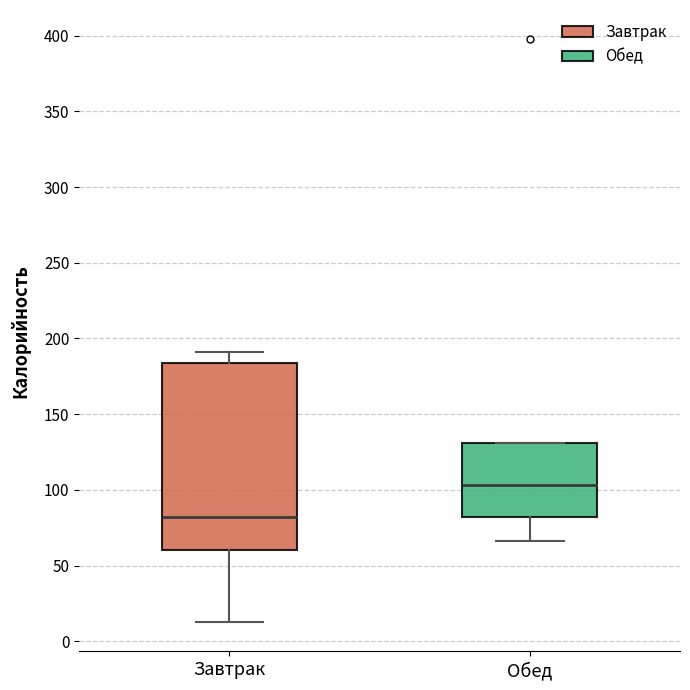

Which box is the tallest, from its lower edge to its upper edge?

Завтрак